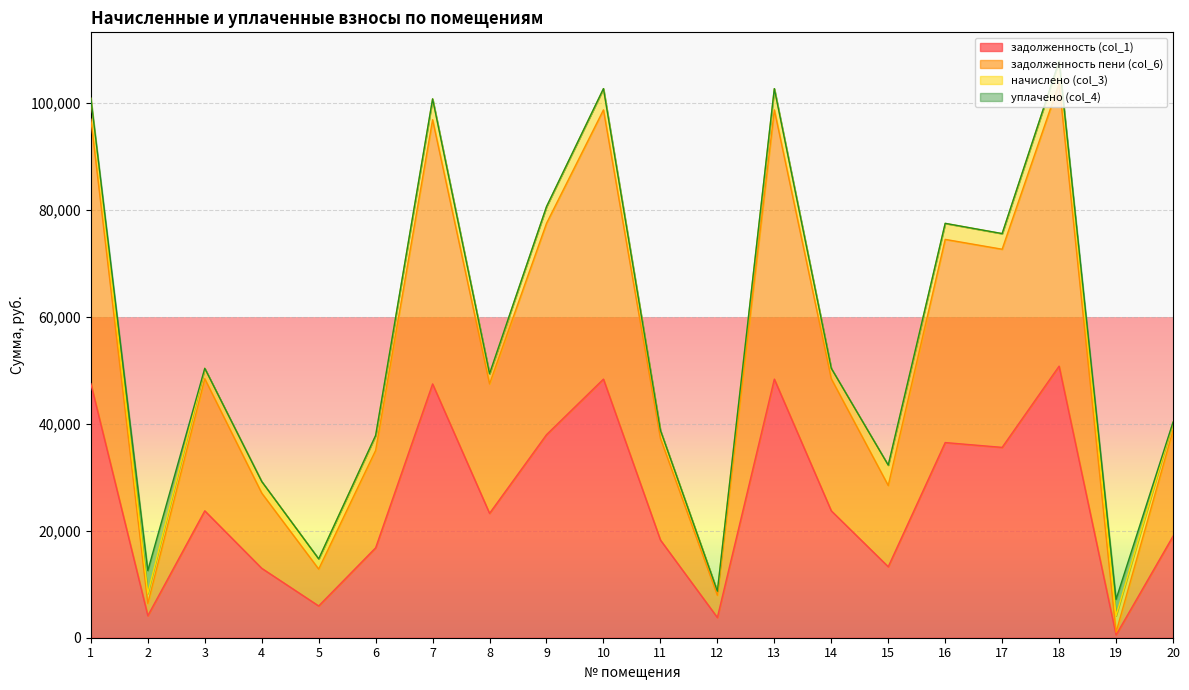

What is the maximum value for задолженность (col_1)?

50801.5